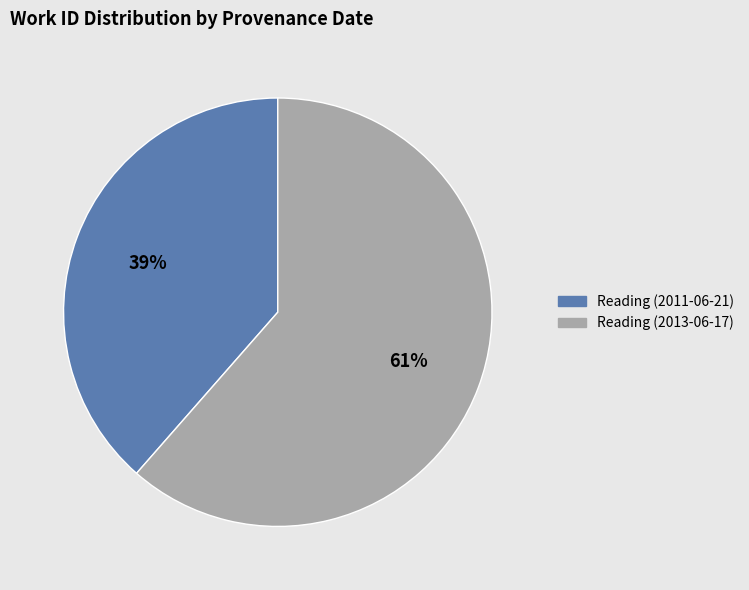

What is the ratio of the value at Reading (2013-06-17) to the value at Reading (2011-06-21)?

1.6